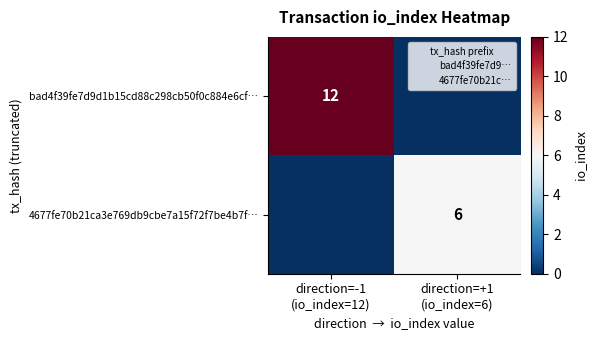

Which category has the highest value across all series?

direction=-1
(io_index=12)